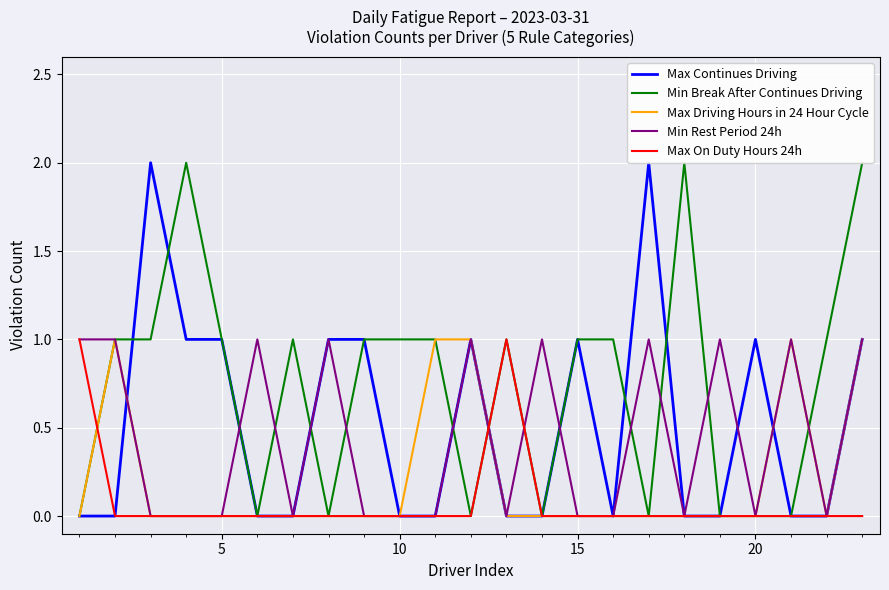

Reading right to left, extract all data points from this chart.

Max Continues Driving: 1	0	0	1	0	0	2	0	1	0	0	1	0	0	1	1	0	0	1	1	2	0	0
Min Break After Continues Driving: 2	1	0	0	0	2	0	1	1	0	1	0	1	1	1	0	1	0	1	2	1	1	0
Max Driving Hours in 24 Hour Cycle: 1	0	1	0	0	0	0	0	0	0	0	1	1	0	0	0	0	0	0	0	0	1	0
Min Rest Period 24h: 1	0	1	0	1	0	1	0	0	1	0	1	0	0	0	1	0	1	0	0	0	1	1
Max On Duty Hours 24h: 0	0	0	0	0	0	0	0	0	0	1	0	0	0	0	0	0	0	0	0	0	0	1